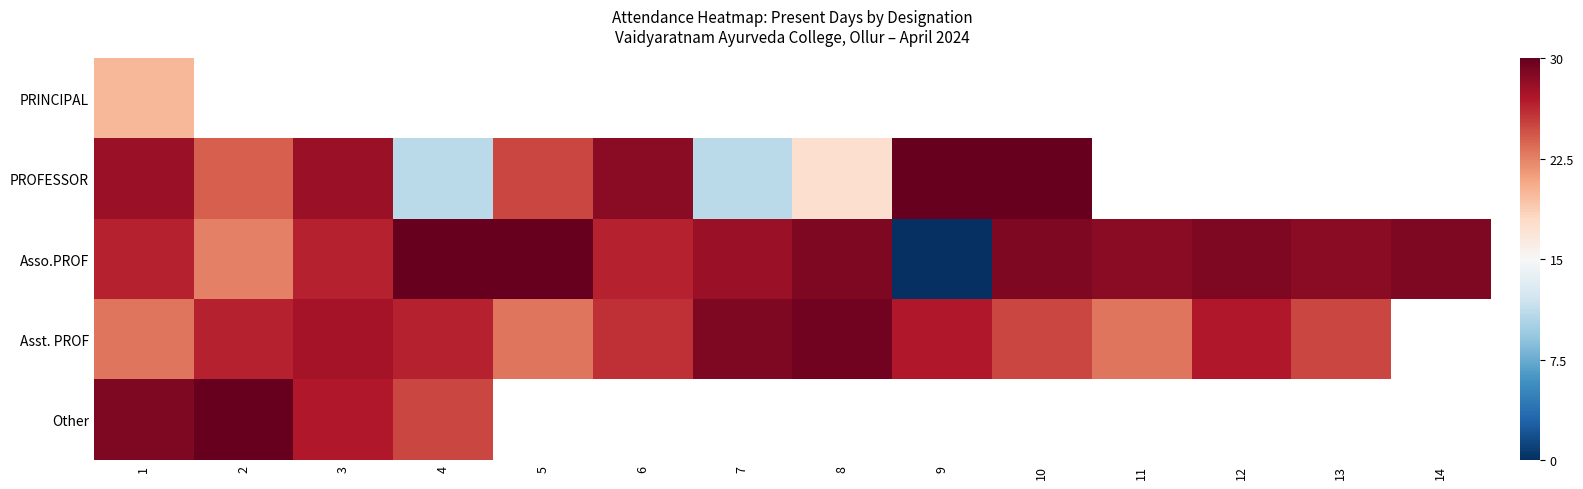

Between 7 and 2, which is larger?

2